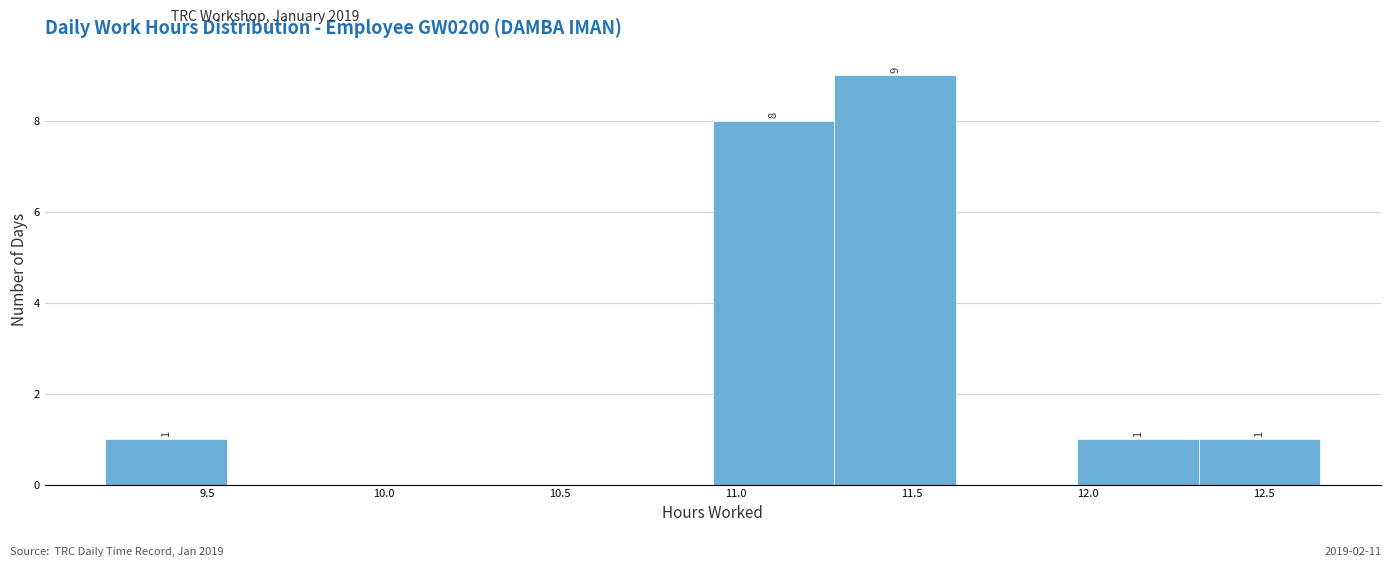

Which range on the x-axis has the tallest bar?

11.280 to 11.625